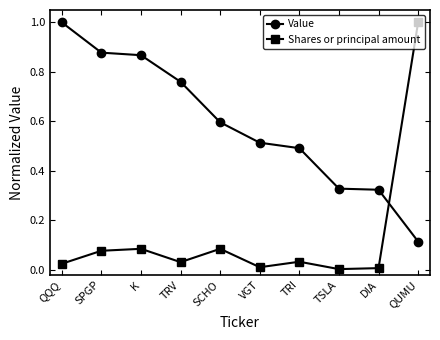

In Shares or principal amount, how many points are lower than both neighbors (excluding endpoints)?

3